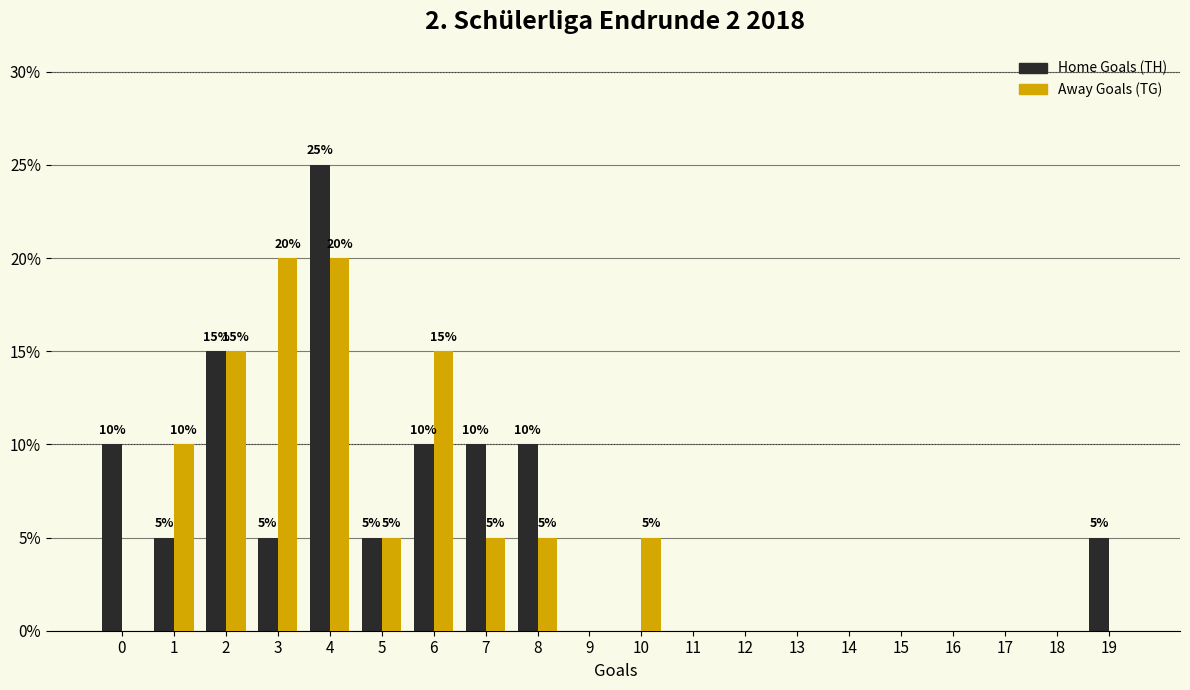

True or false: Home Goals (TH) has a value of 40 at 4.

False